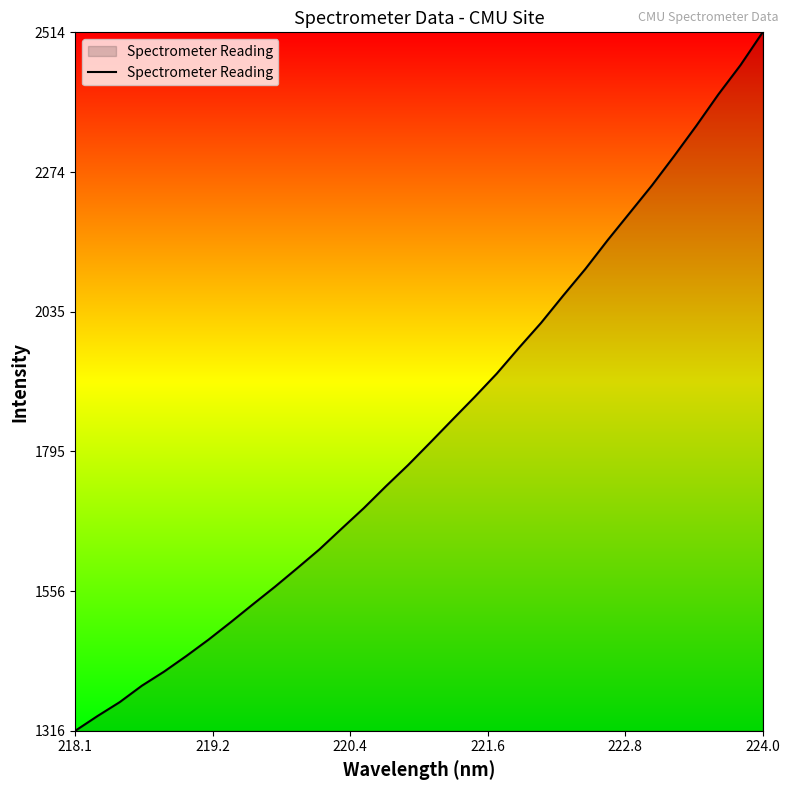

How many distinct data groups are displayed?

1